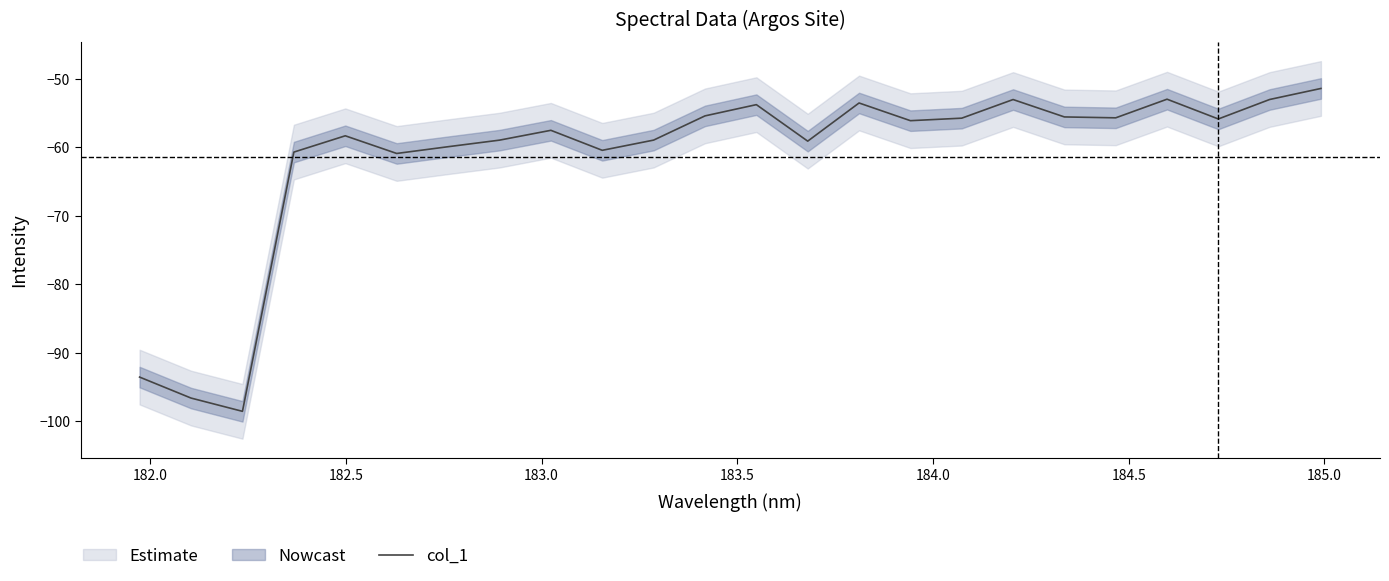

The value at 22 is -74.7. True or false?

False